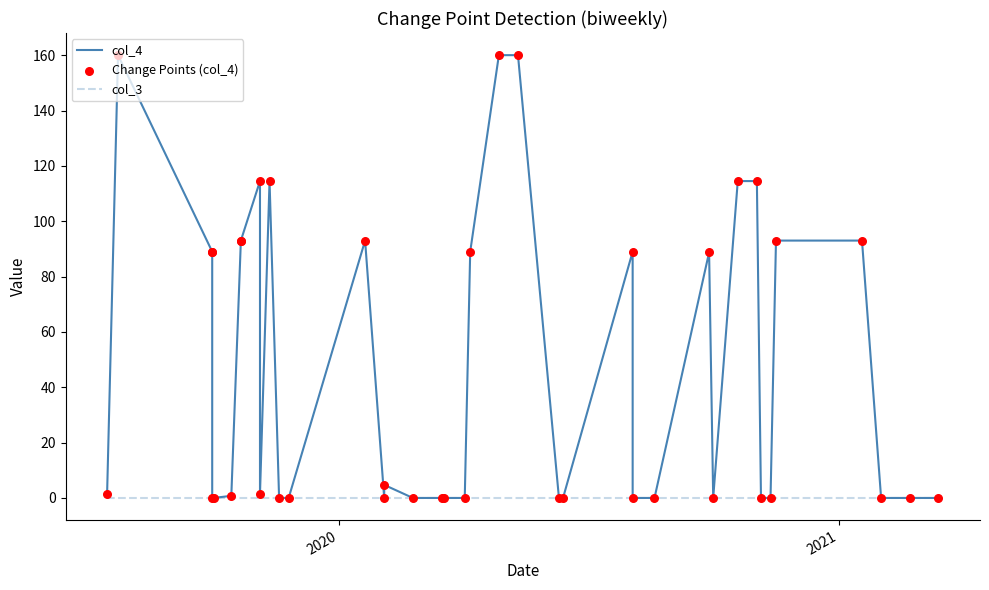

Which series contains the highest Y value?

col_4